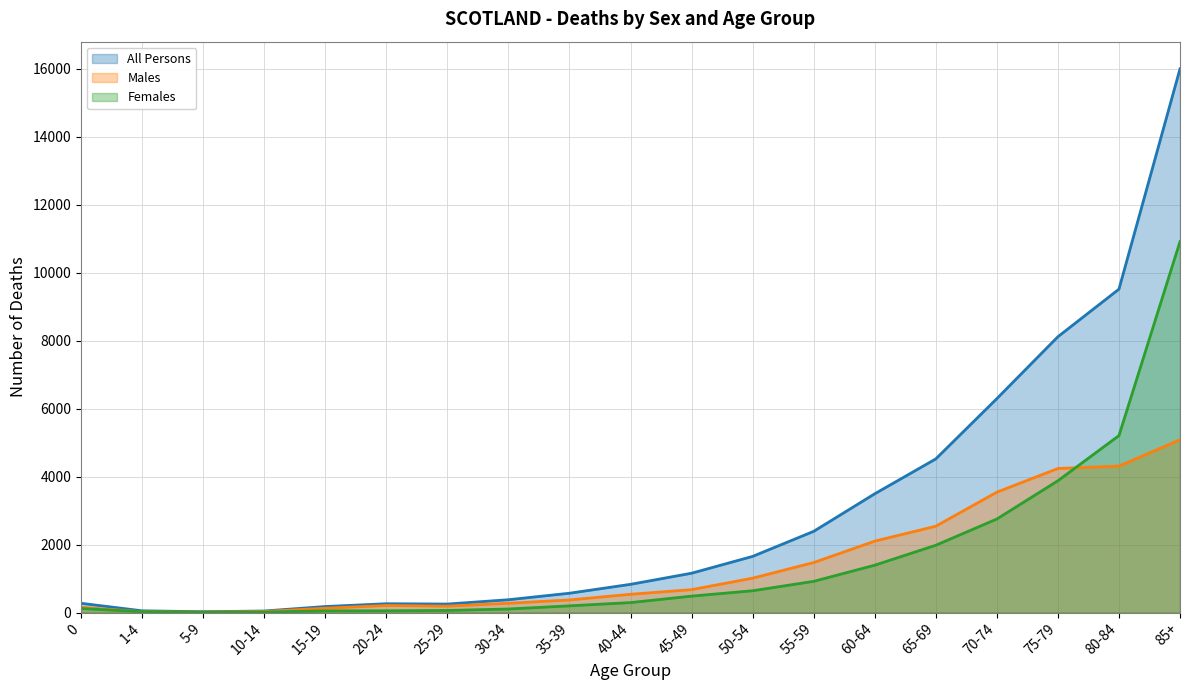

What is the total value across all series at 35-39?

1136